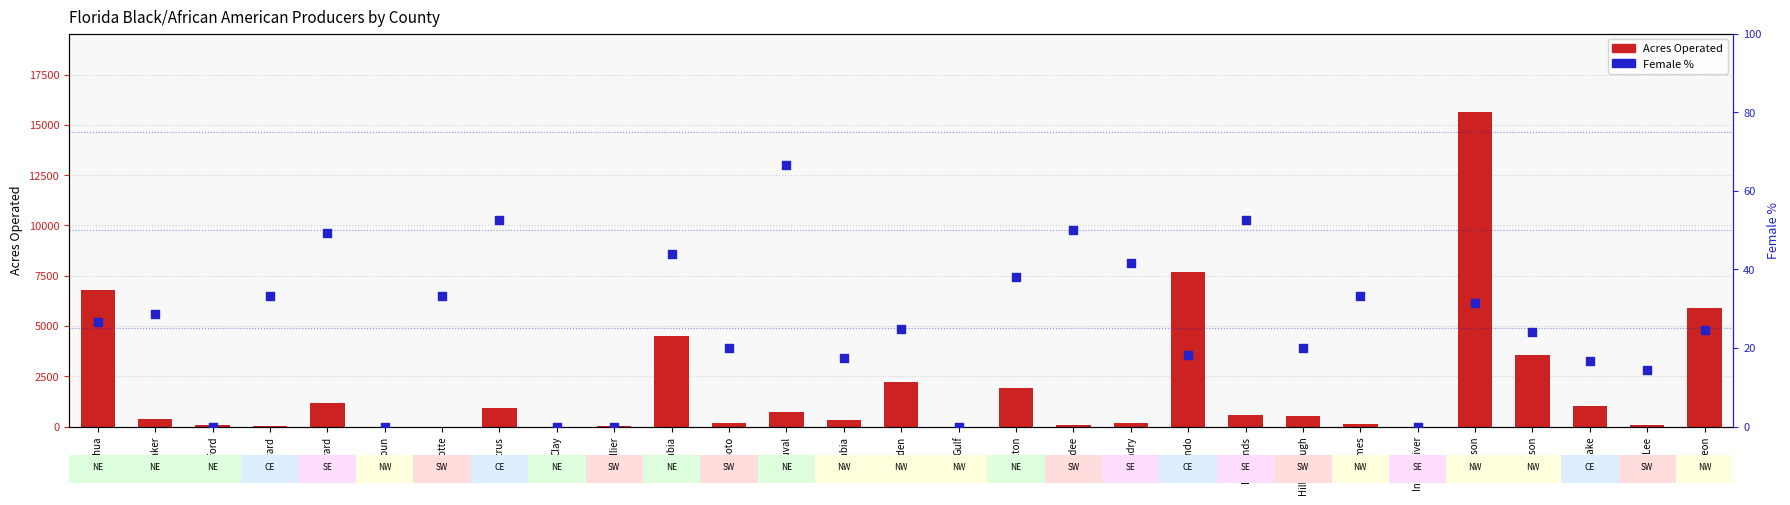

Which series has the largest Y range (max minus min)?

Acres Operated